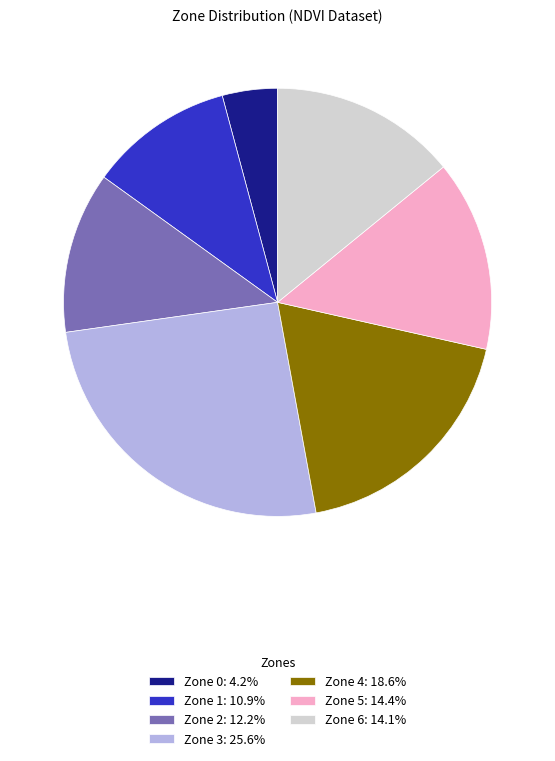

What is the ratio of the value at Zone 0 to the value at Zone 1?

0.4